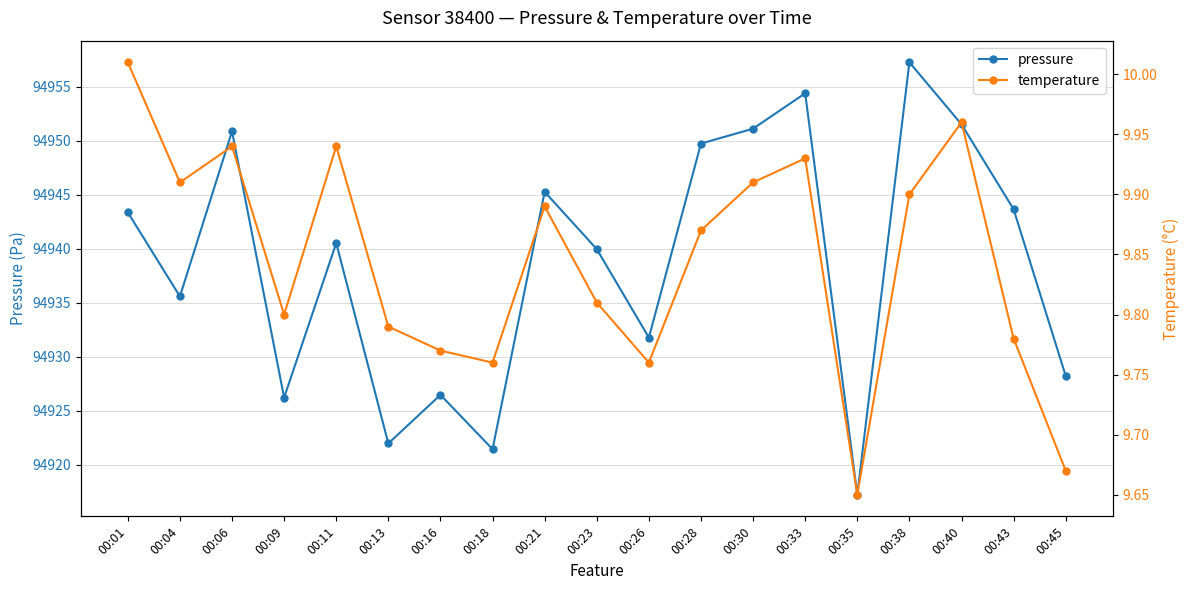

What is the approximate value of temperature at 00:21?

9.9